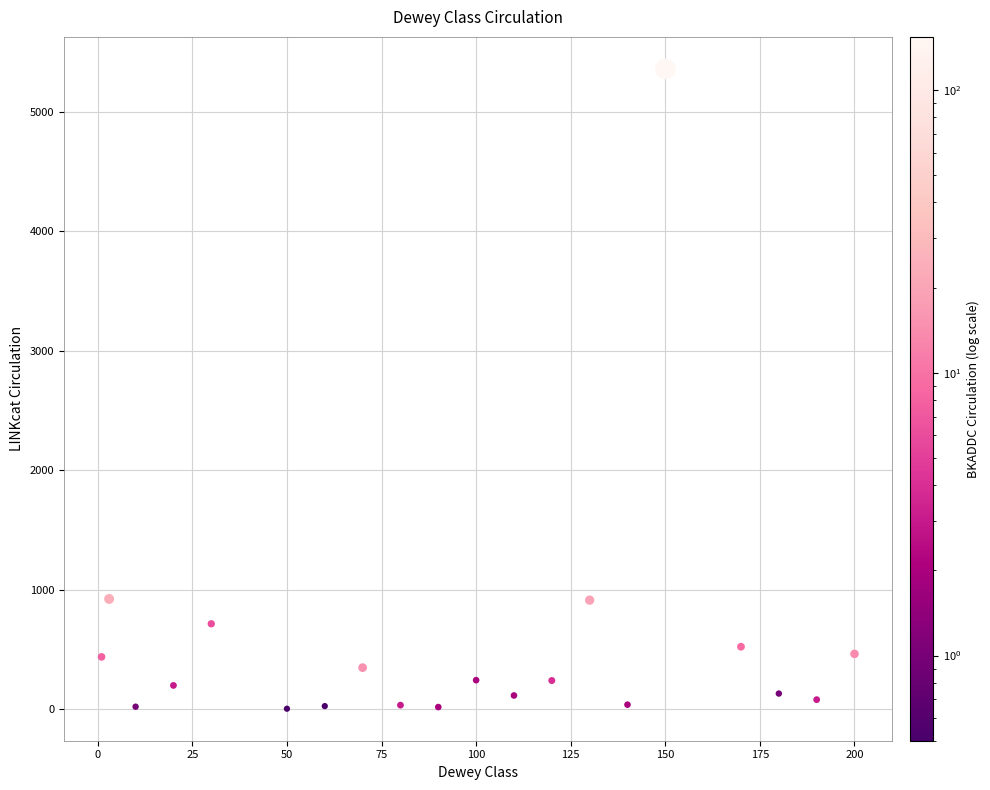

What is the range of Y values (max minus min)?

5356